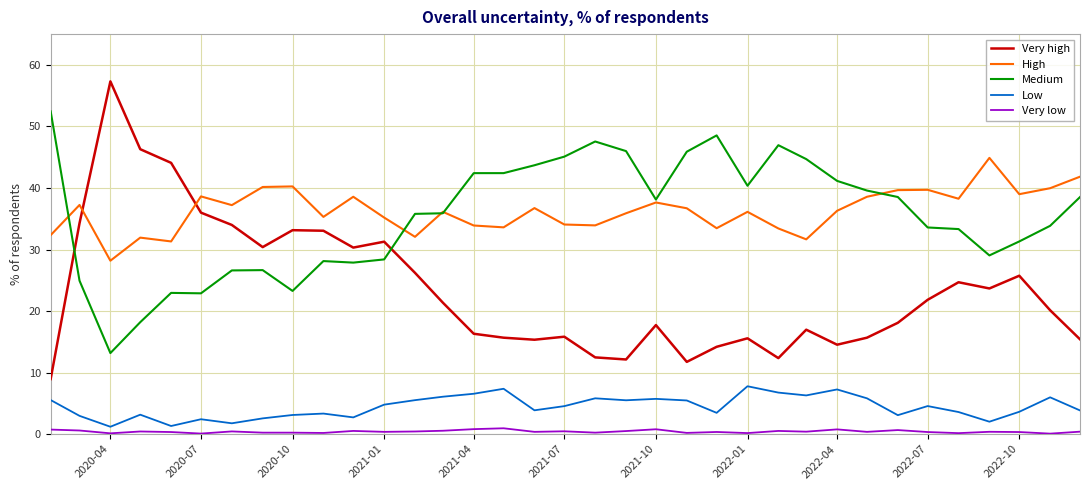

True or false: Medium and Low cross at least once.

False